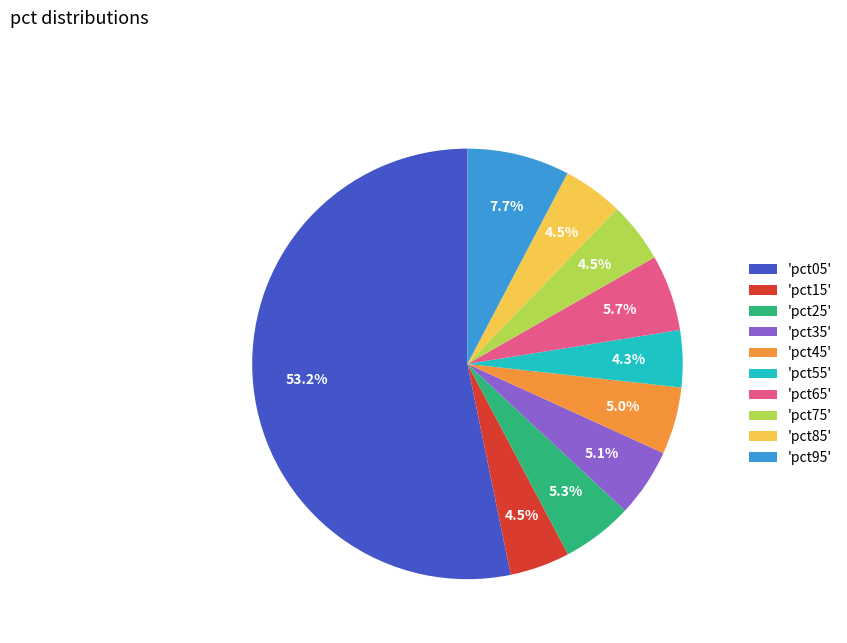

What percentage is NOT represented by 'pct85'?

95.5%